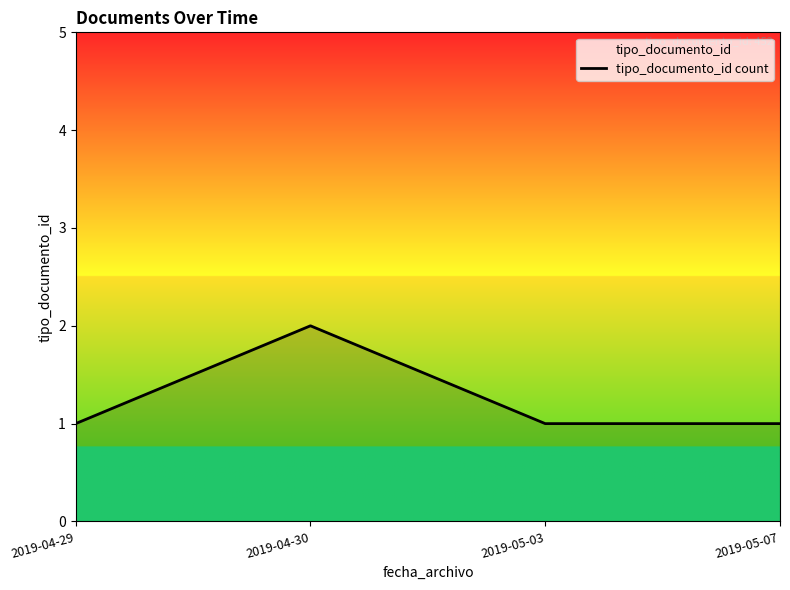

What is the change in value from 2019-04-30 to 2019-05-03?

-1